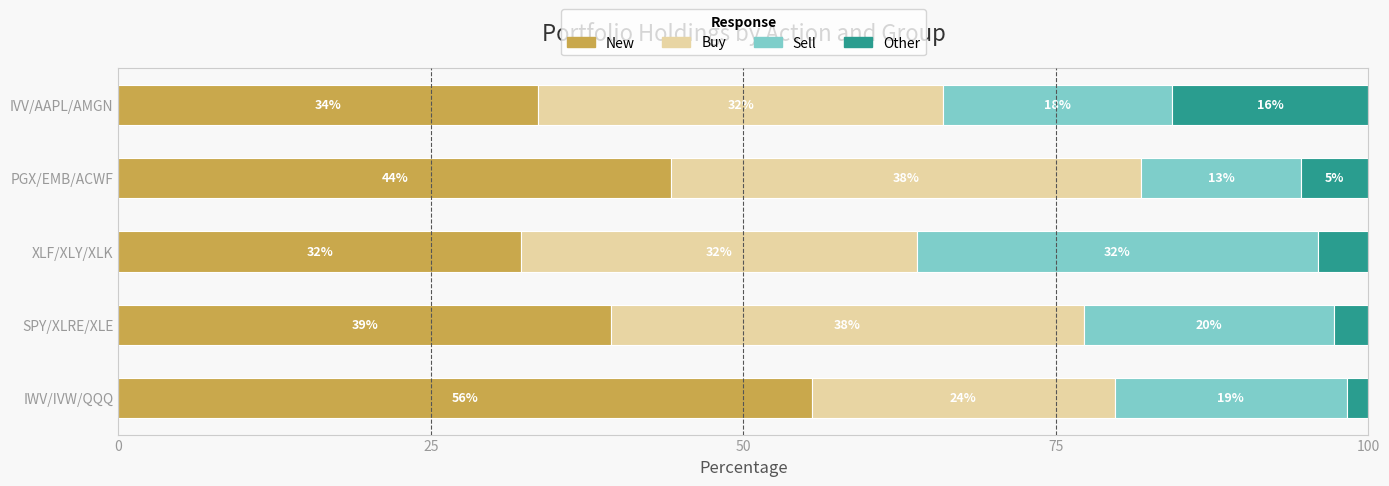

Which series has the largest total across all categories?

New